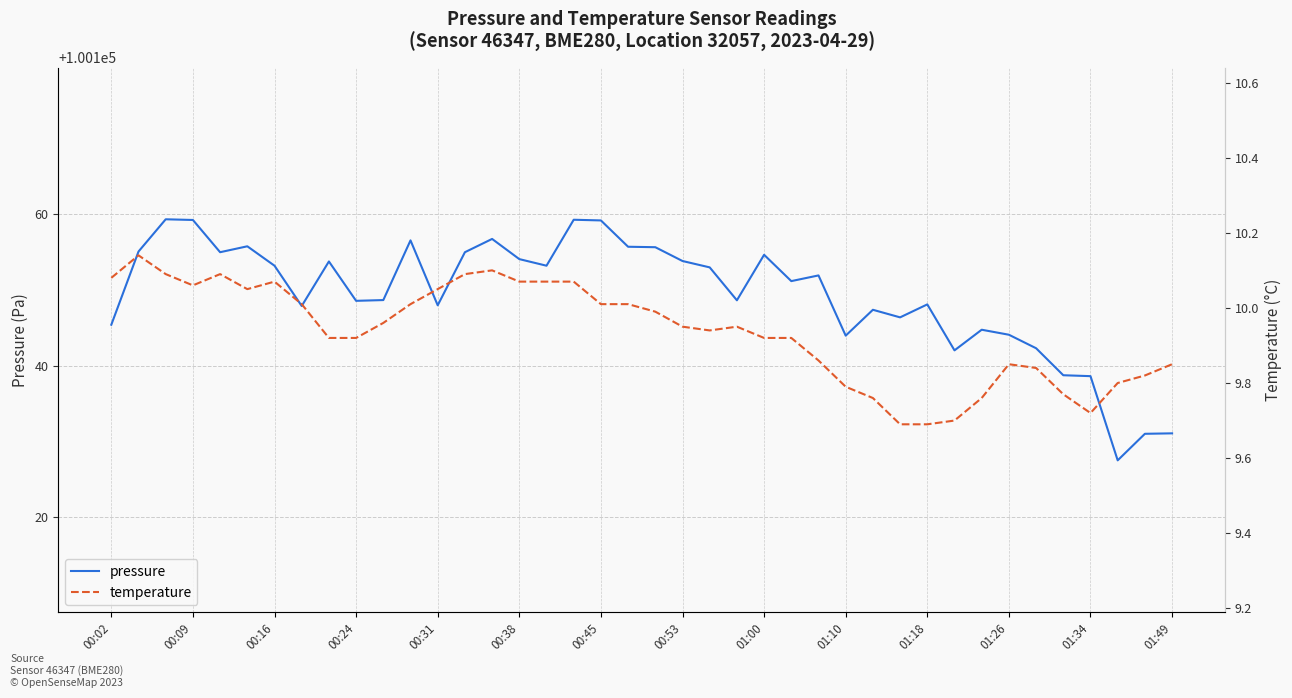

Is it true that pressure equals 156483.6 at 00:09?

False